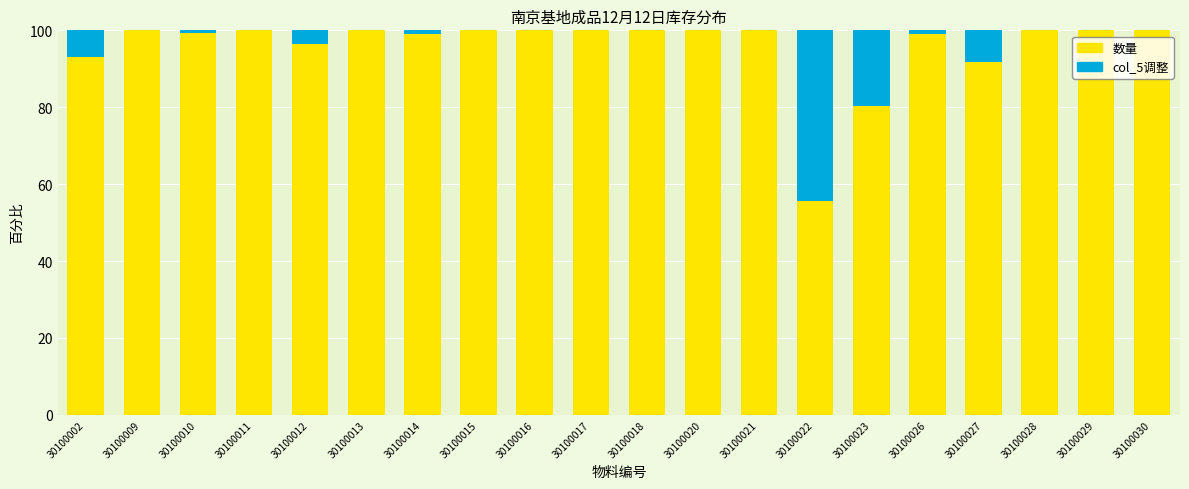

What is the sum of all 数量 values?

1914.8